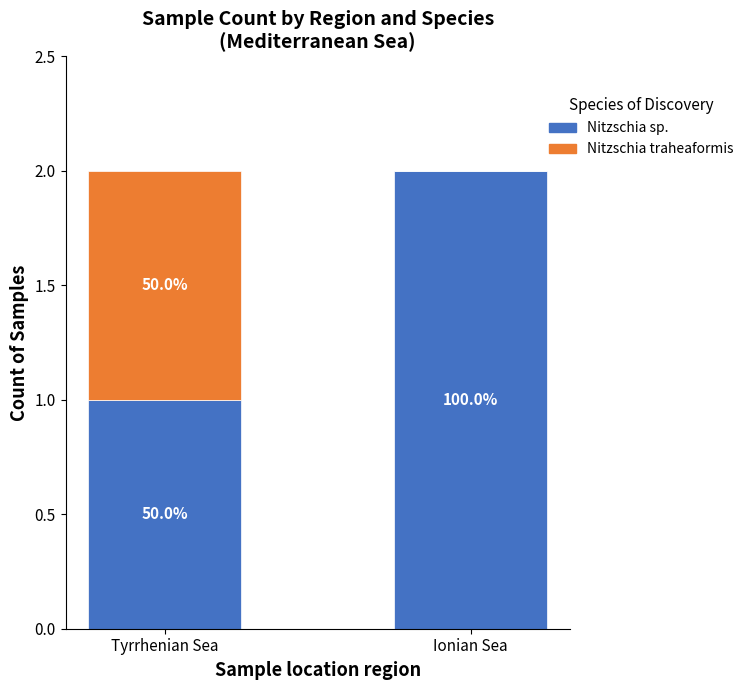

The Nitzschia traheaformis series shows 0 at Ionian Sea. True or false?

True